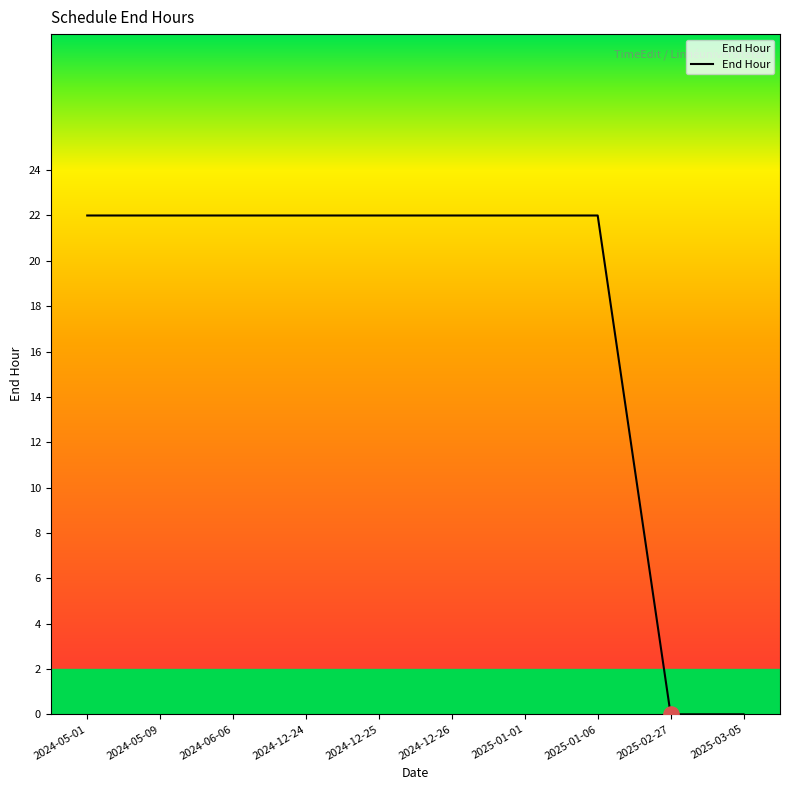

What is the ratio of the value at 2024-06-06 to the value at 2024-05-01?

1.0